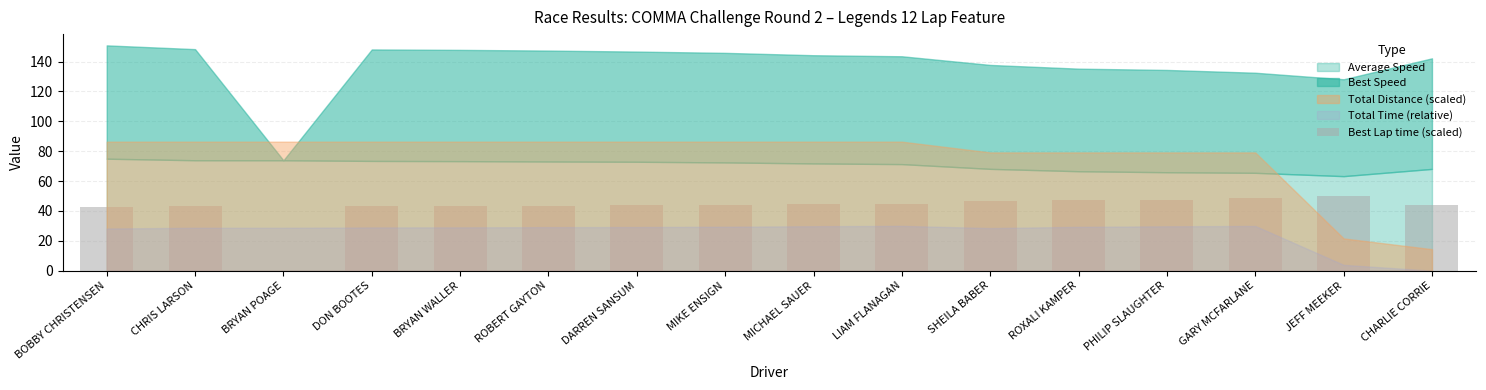

True or false: the data shows 33.0 at PHILIP SLAUGHTER.

False